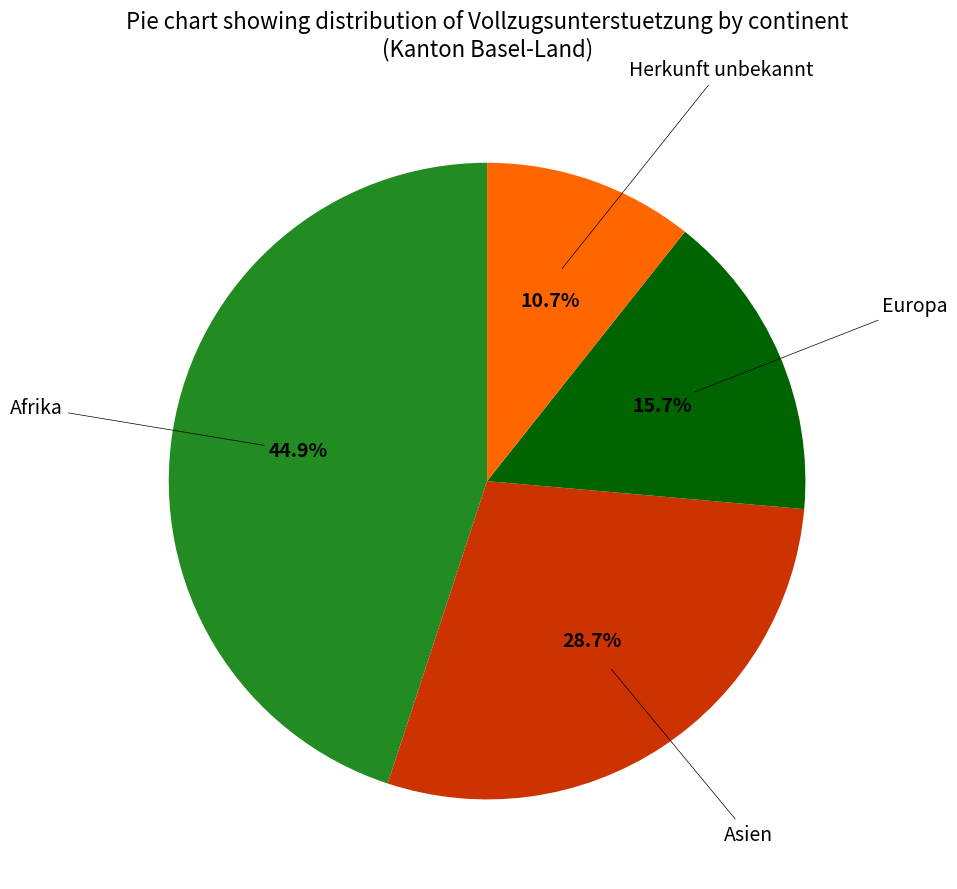

Is there any slice that represents more than half of the pie?

No